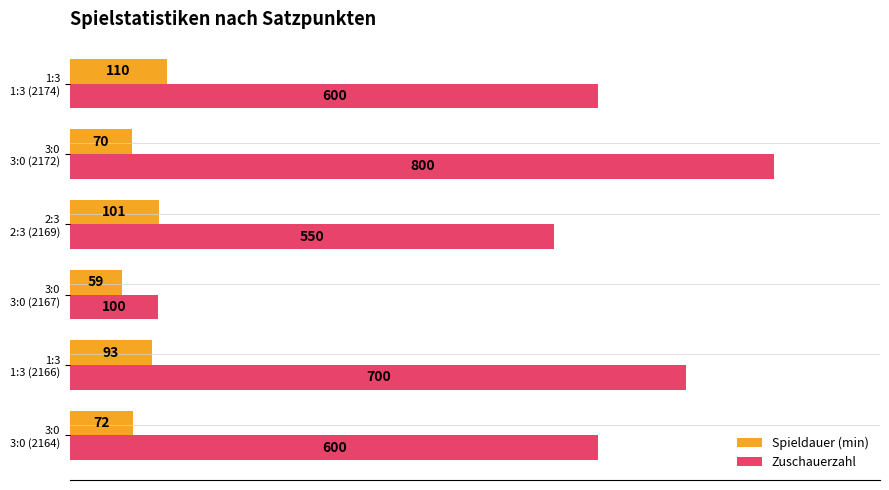

At how many categories does at least one series exceed 208?

5